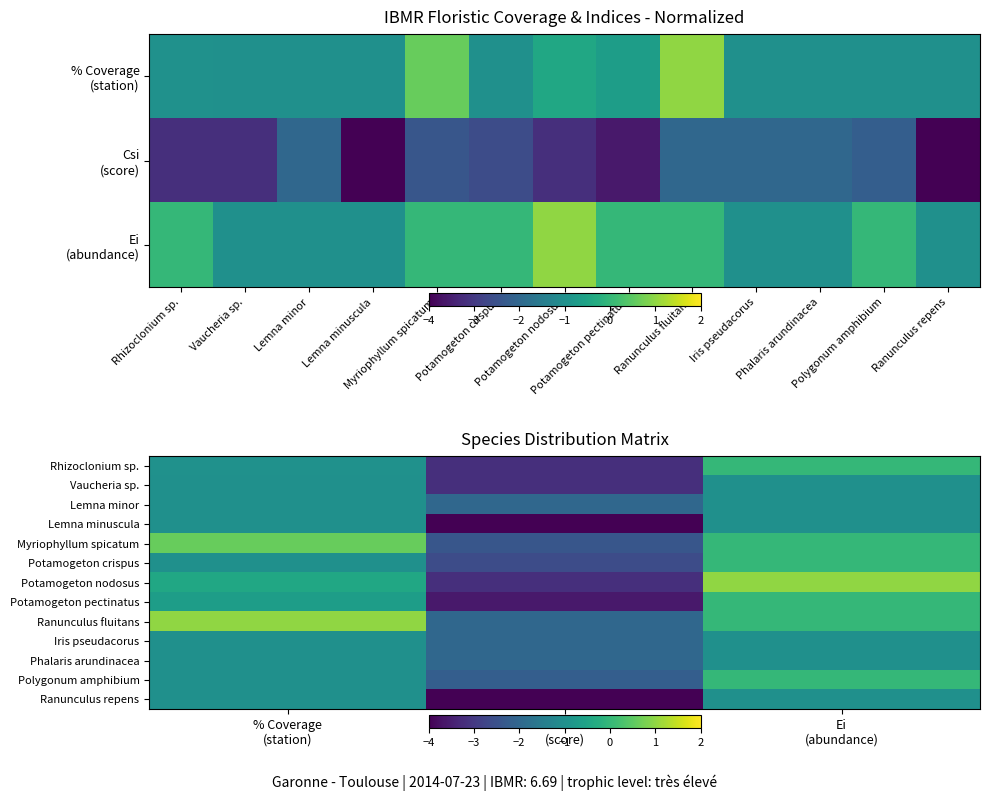

Which has a higher value, Vaucheria sp. or Rhizoclonium sp.?

Rhizoclonium sp.